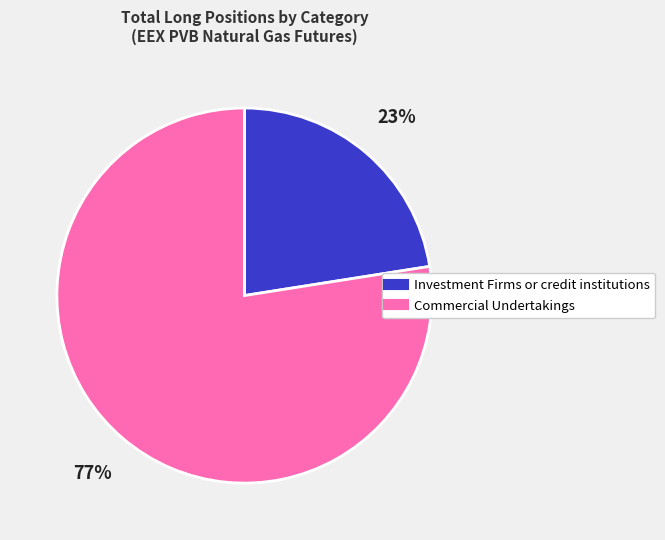

Is there a majority slice in this chart?

Yes